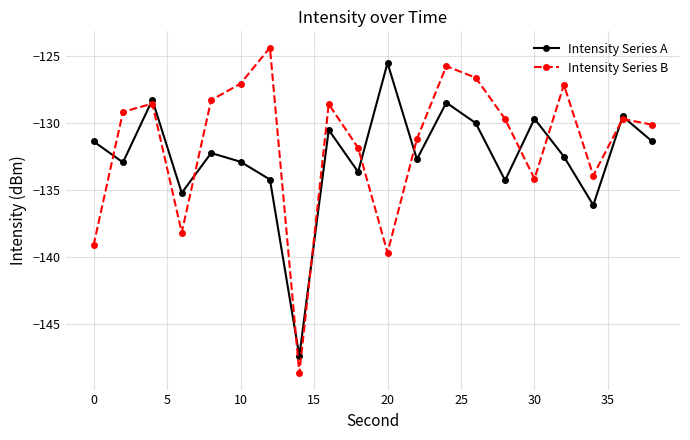

List the series in order of their peak value, lowest first.

Intensity Series A, Intensity Series B